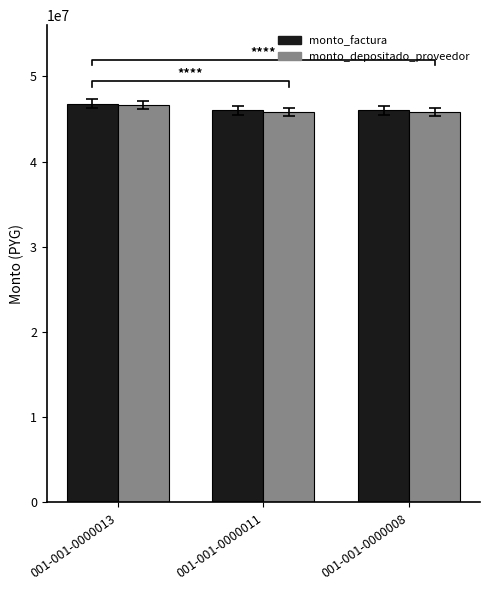

Is it true that monto_factura equals 20683707 at 001-001-0000011?

False